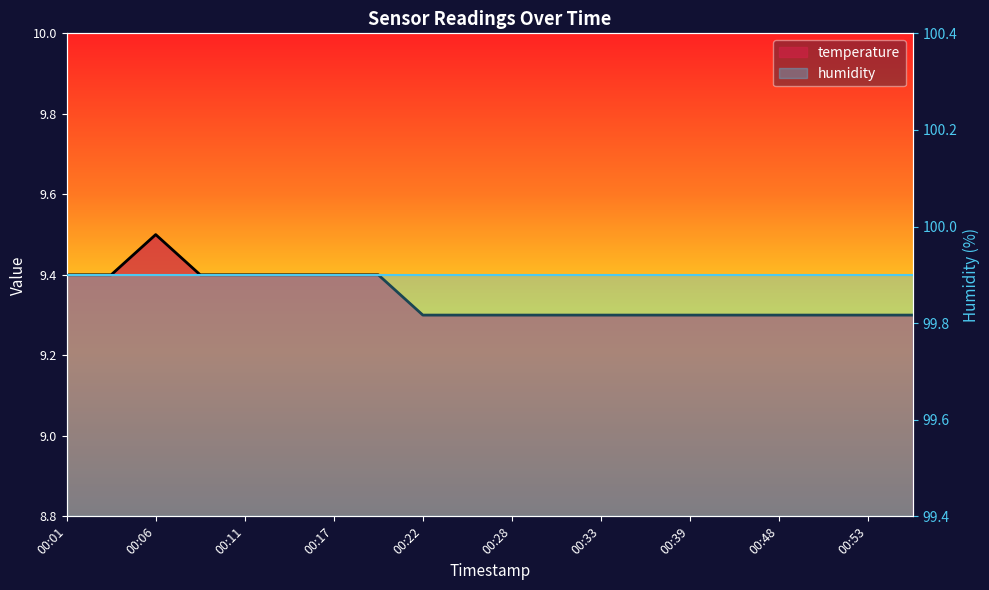

The chart shows a value of 9.3 at 00:28. True or false?

True